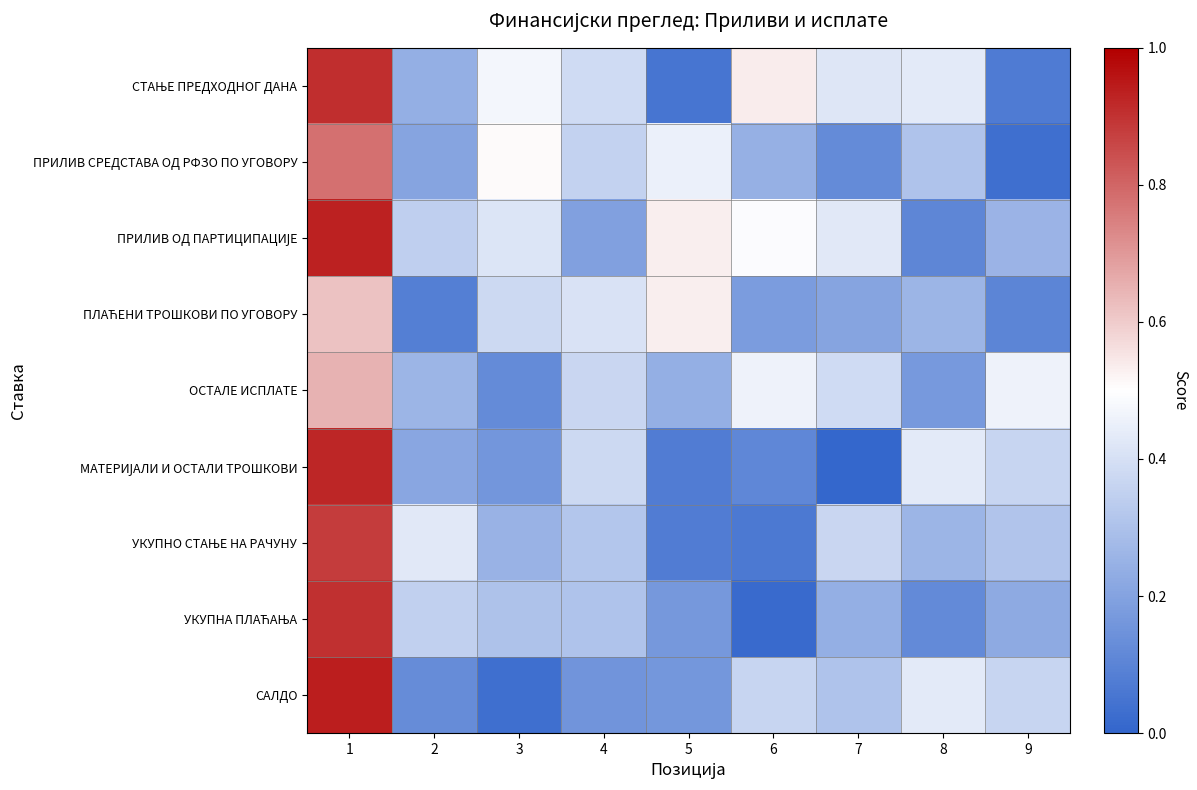

Which series has the largest range (max minus min)?

МАТЕРИЈАЛИ И ОСТАЛИ ТРОШКОВИ